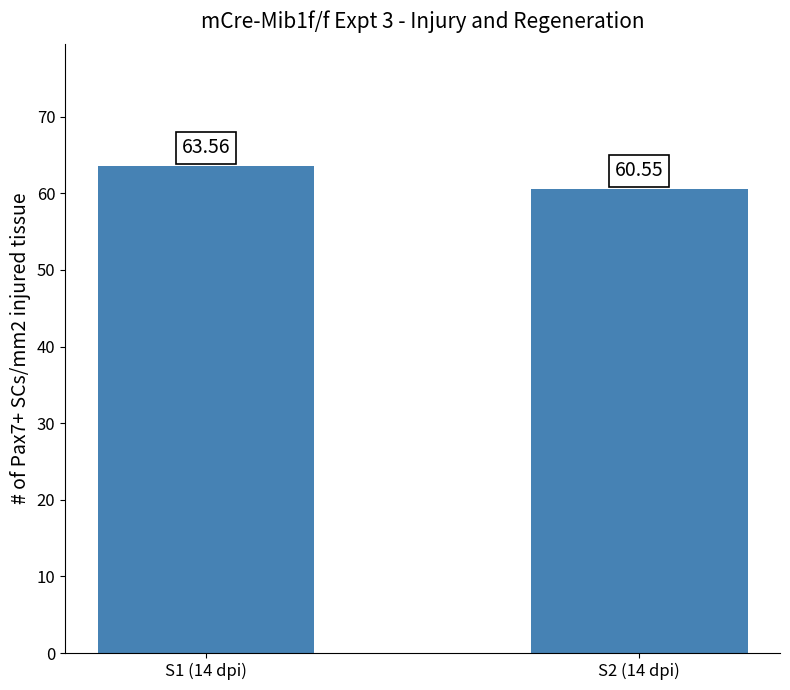

Does the chart contain any negative values?

No